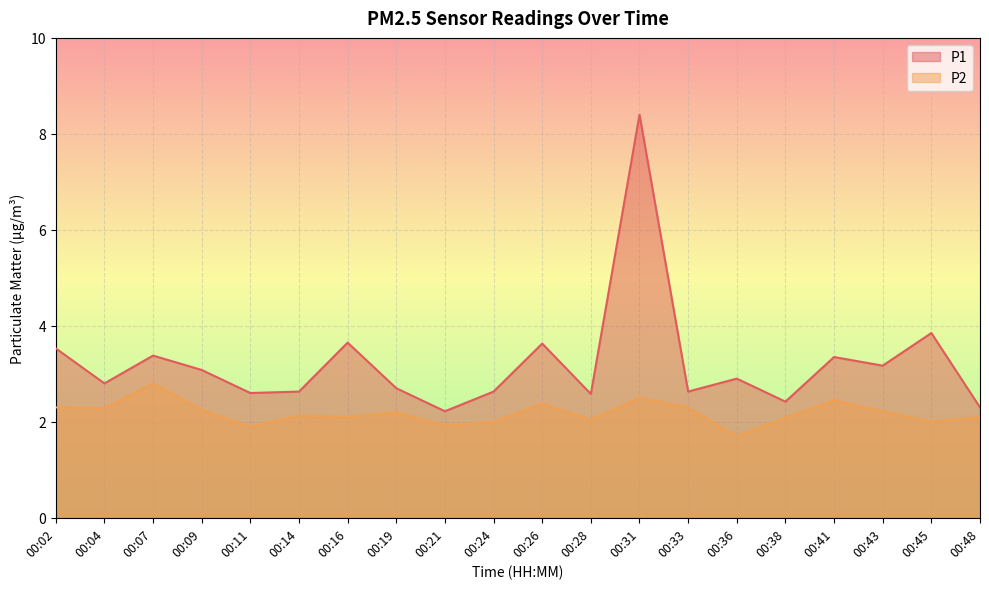

What is the sum of the P1 values at 00:28 and 00:11?

5.2